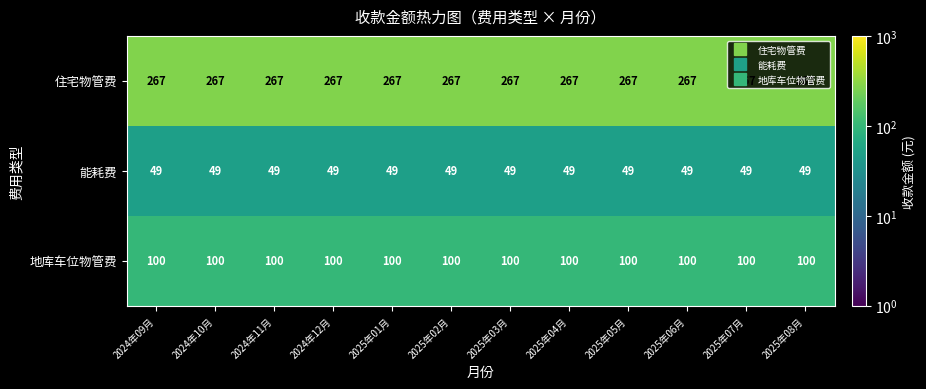

The 住宅物管费 series shows 459 at 2025年03月. True or false?

False